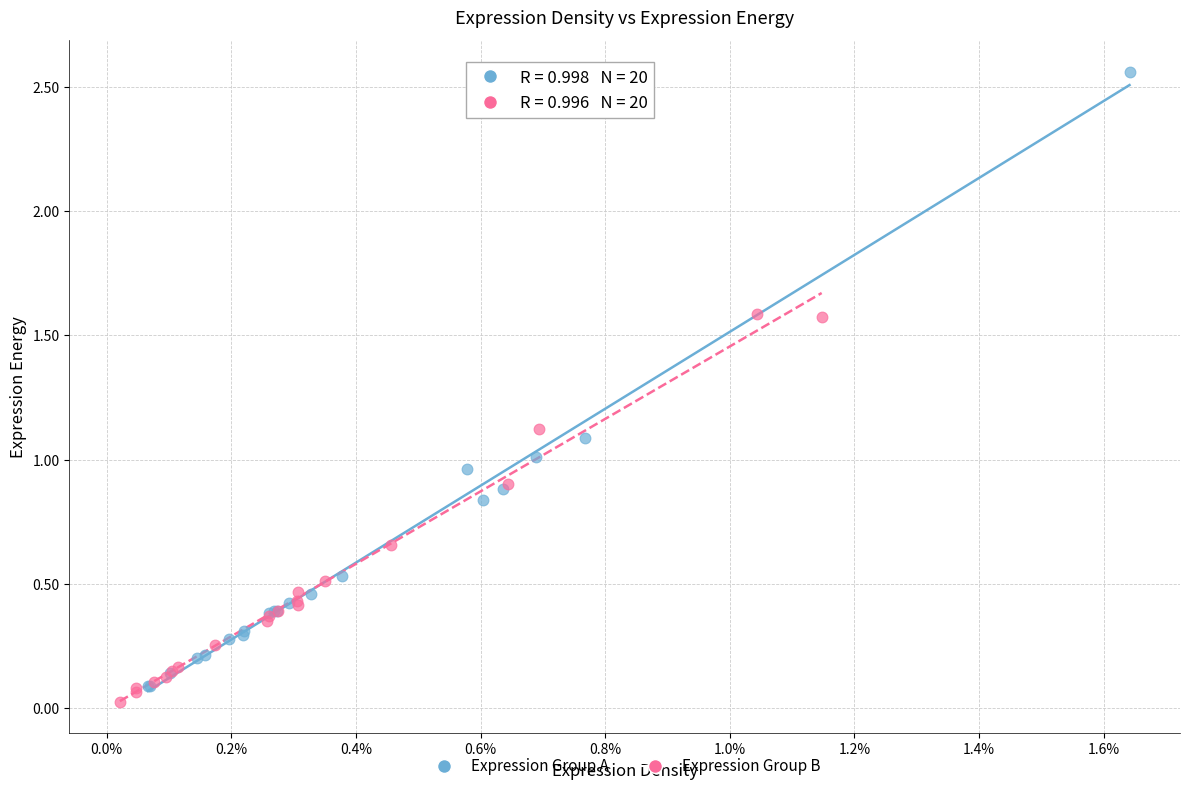

Which series contains the lowest Y value?

Expression Group B